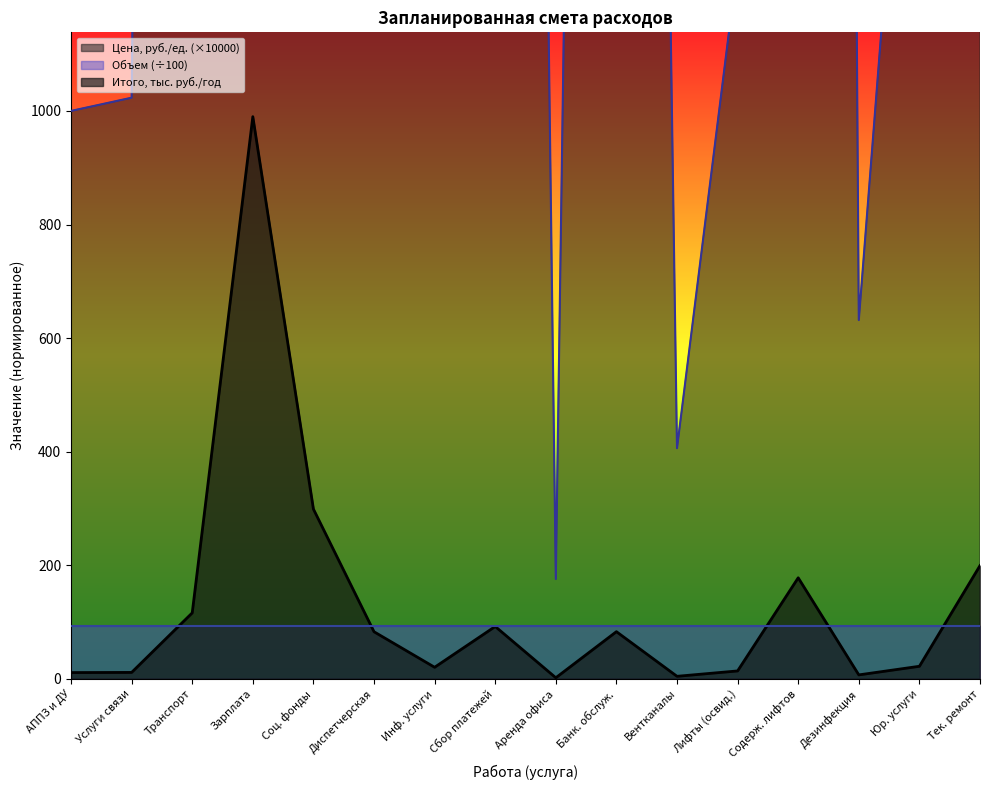

Is it true that Итого, тыс. руб./год equals 83.0 at Диспетчерская?

True